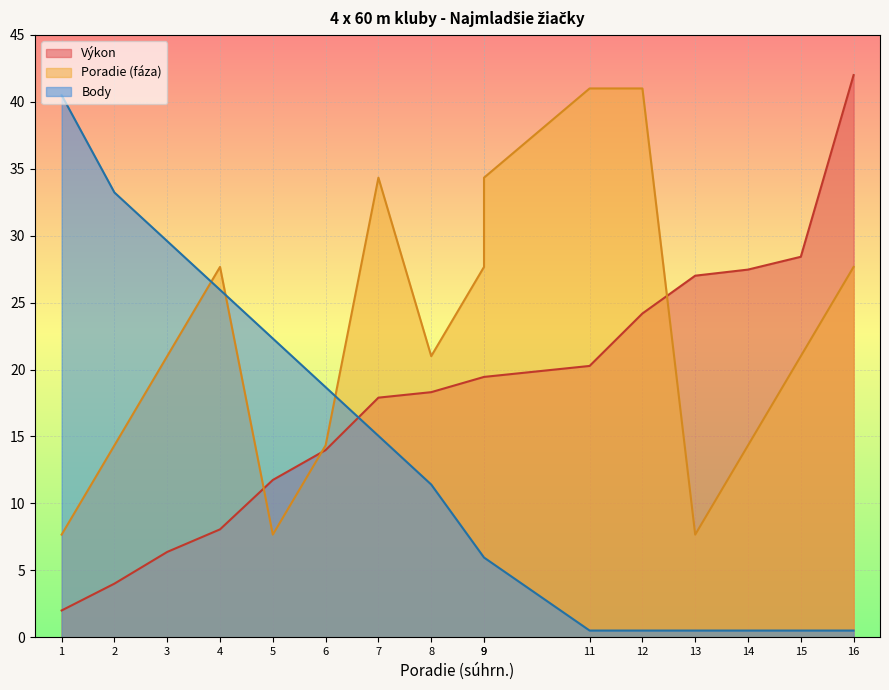

At which label is Poradie (fáza) closest to 24?

3